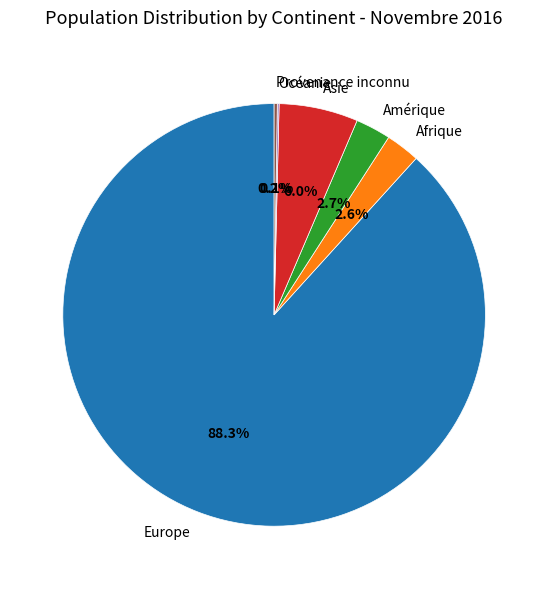

Which category has the biggest portion of the pie?

Europe